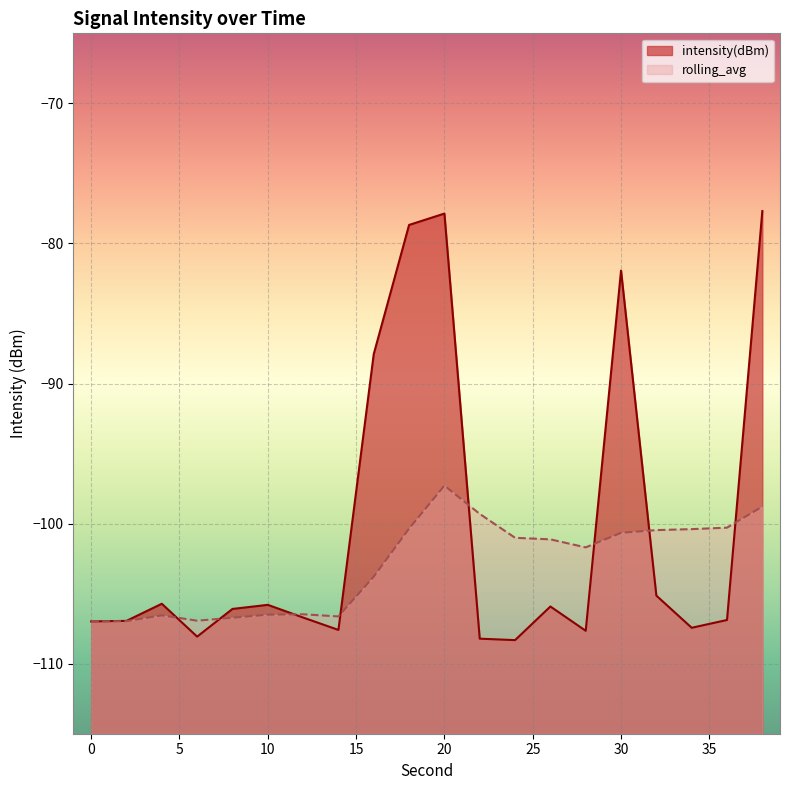

What is the greatest value displayed?

-77.7